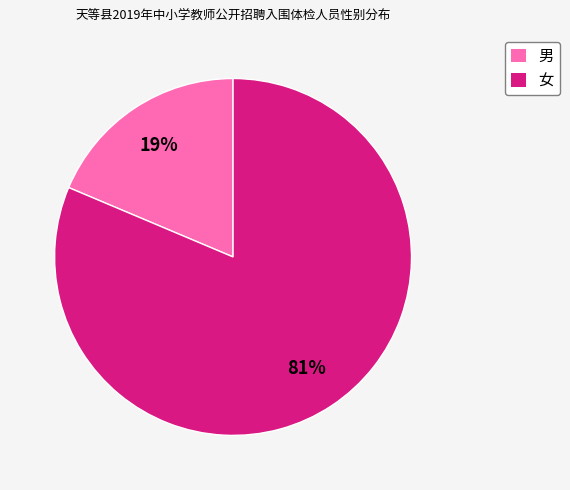

Which has a higher value, 男 or 女?

女